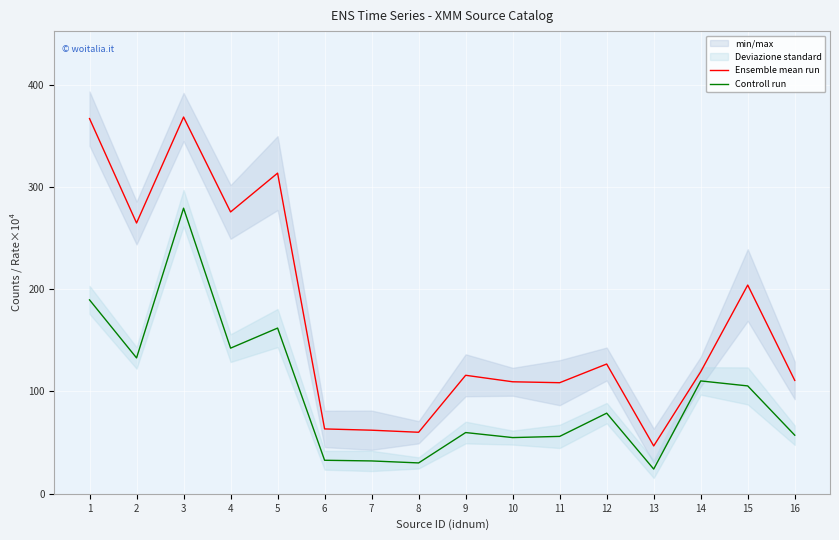

List the series in order of their overall mean, highest first.

Ensemble mean run, Controll run